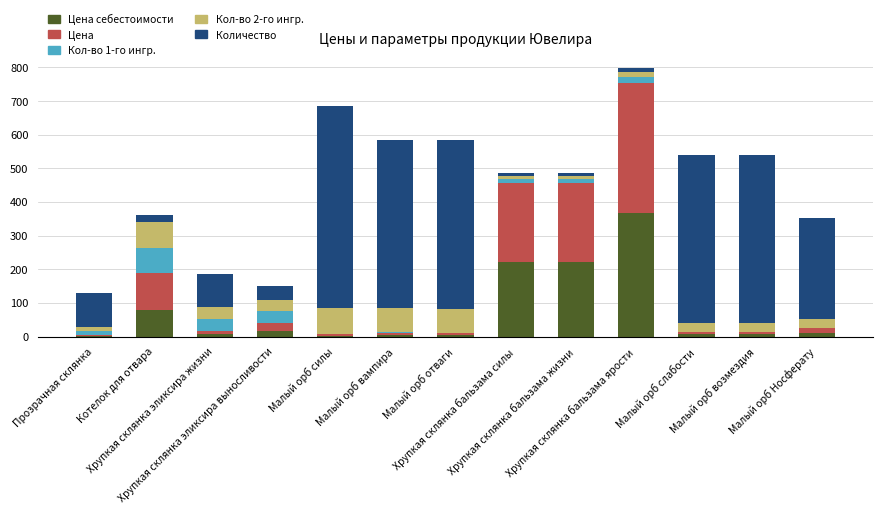

Are the bars grouped side by side (vs. stacked)?

No